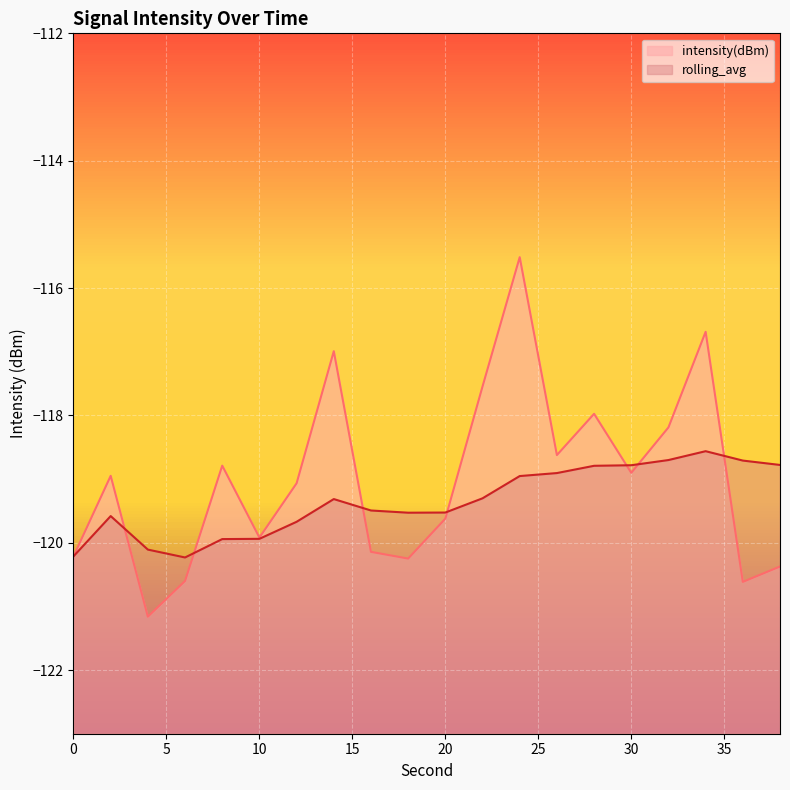

The rolling_avg series shows -120.1 at 4. True or false?

True